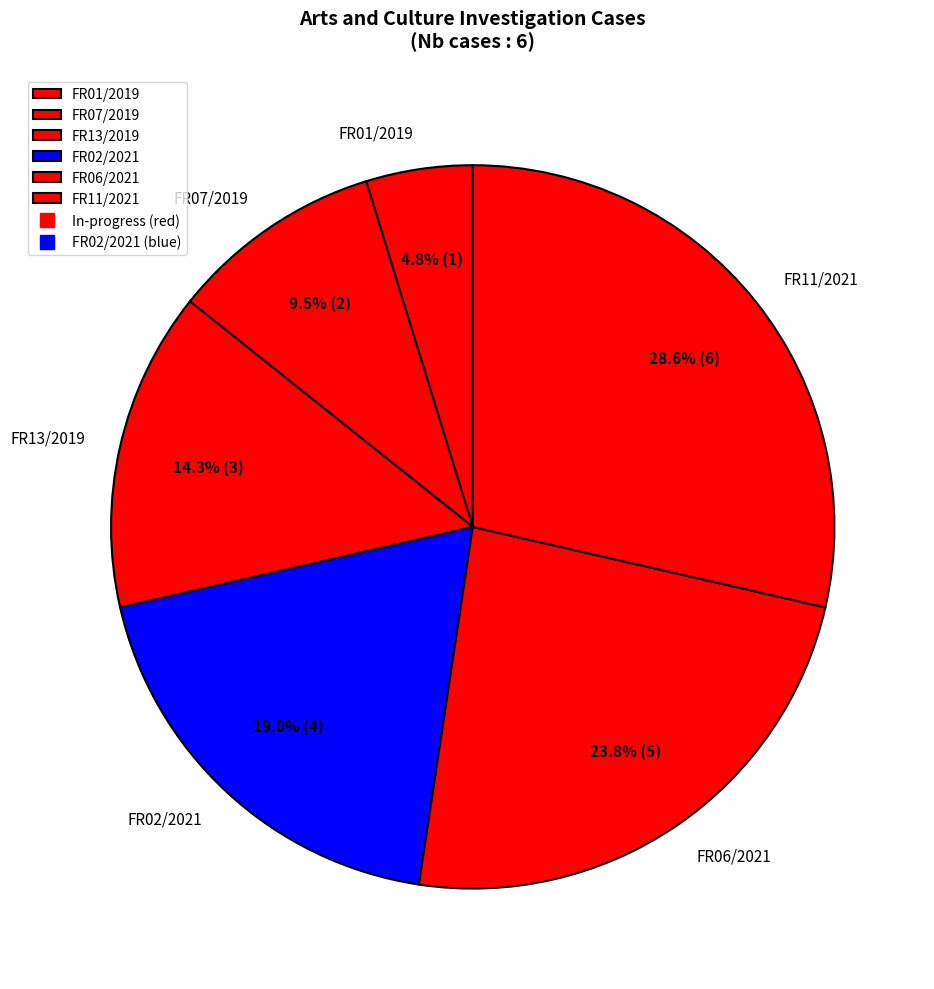

To the nearest percent, what is the combined percentage of FR13/2019 and FR07/2019?

24%